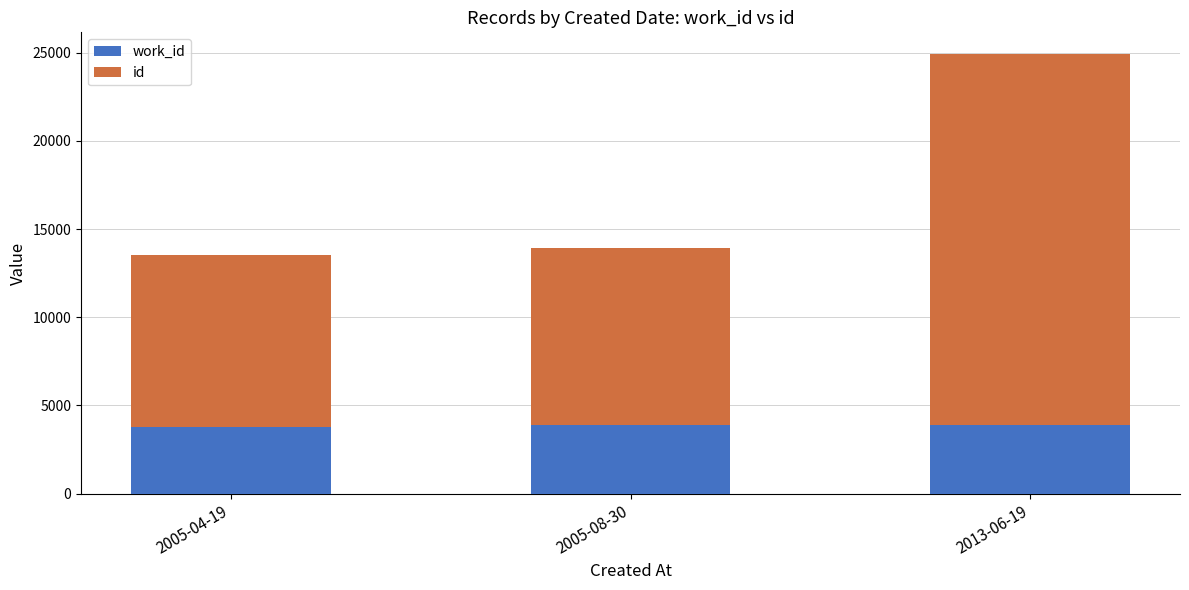

At which category is the sum across all series the highest?

2013-06-19